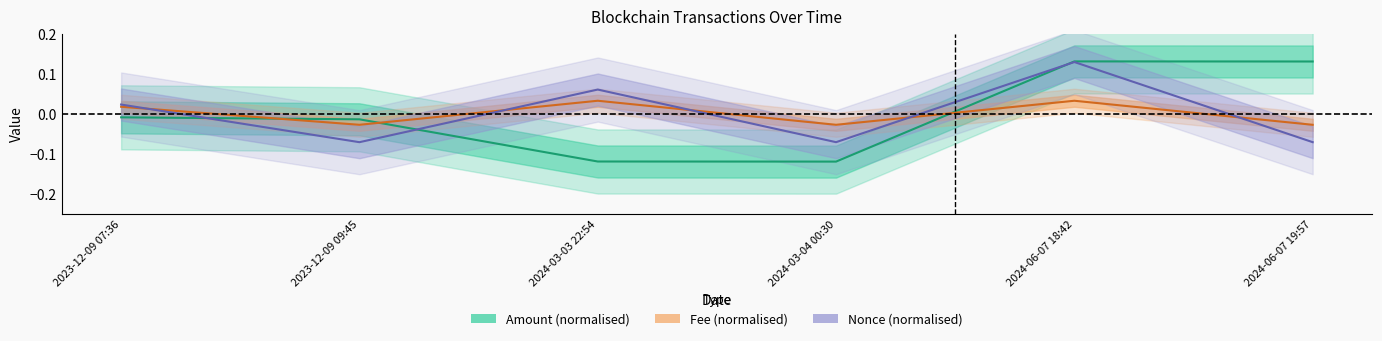

Rank the series at 2023-12-09 09:45 from lowest to highest value.

Nonce, Fee, Amount